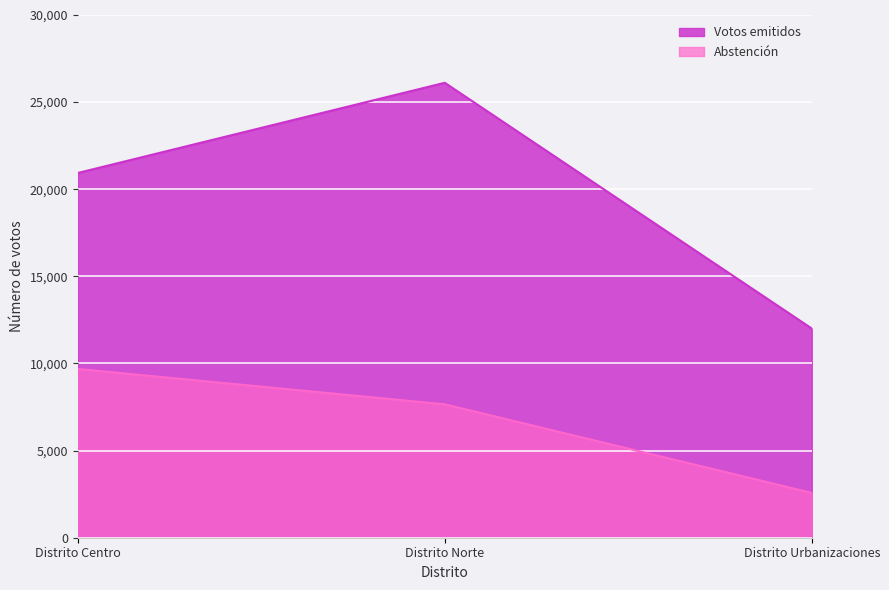

What is the lowest value of the Abstención series?

2574